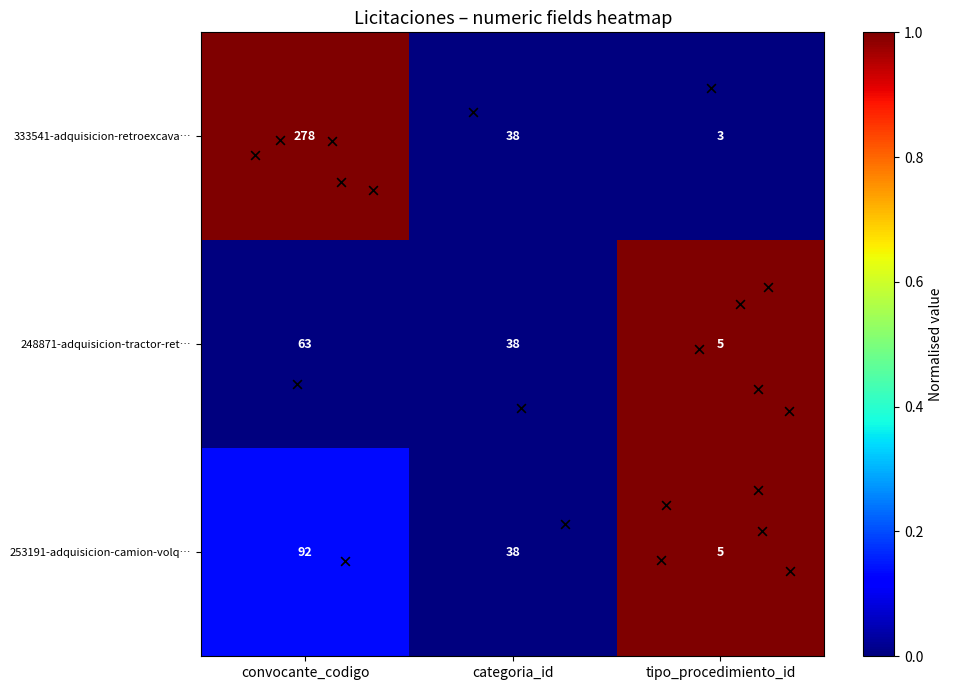

What is the average value of the 253191-adquisicion-camion-volq… series?

45